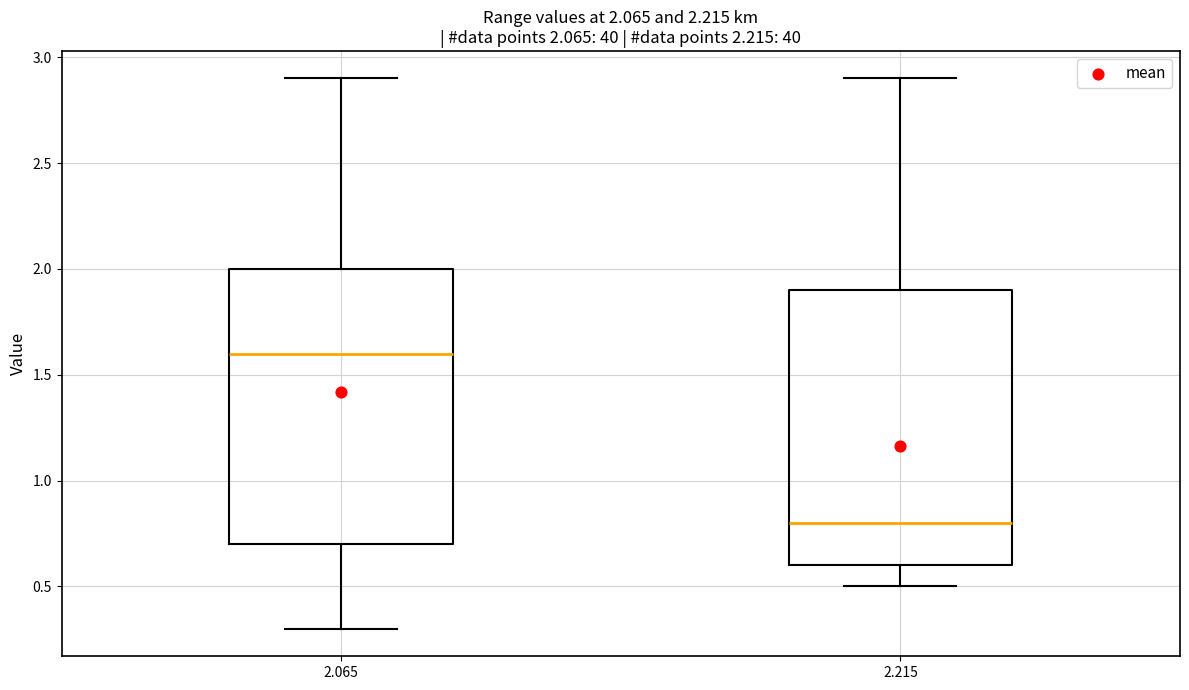

Which box's median line is the highest?

2.065